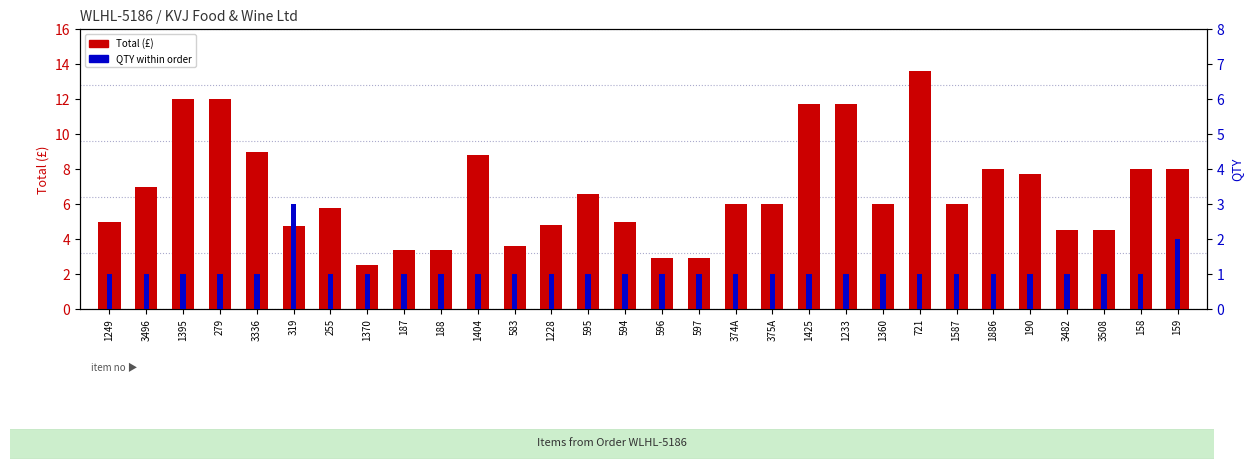

Rank the categories by Total (£) value from highest to lowest.

721, 1395, 279, 1425, 1233, 3336, 1404, 1886, 158, 159, 190, 3496, 595, 374A, 375A, 1360, 1587, 255, 1249, 594, 1228, 319, 3482, 3508, 583, 187, 188, 596, 597, 1370